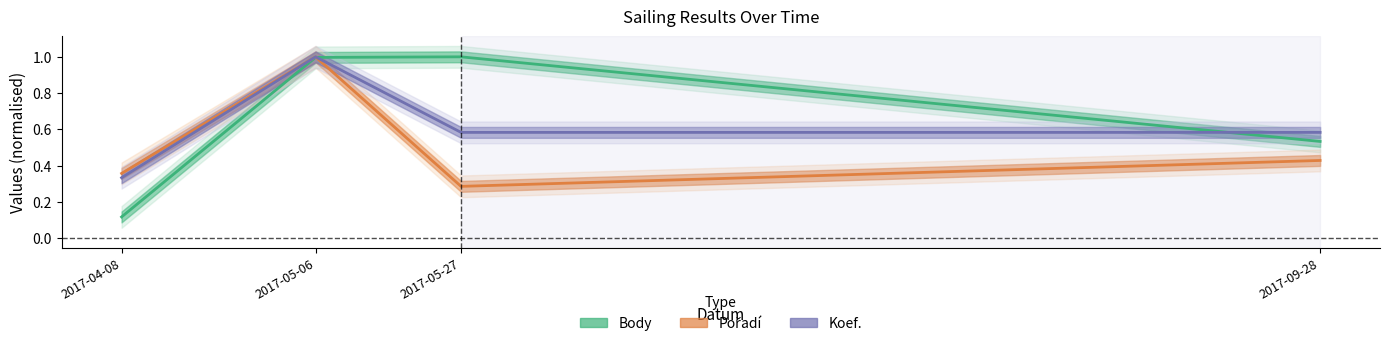

What is the total value across all series at 2017-04-08?

0.8